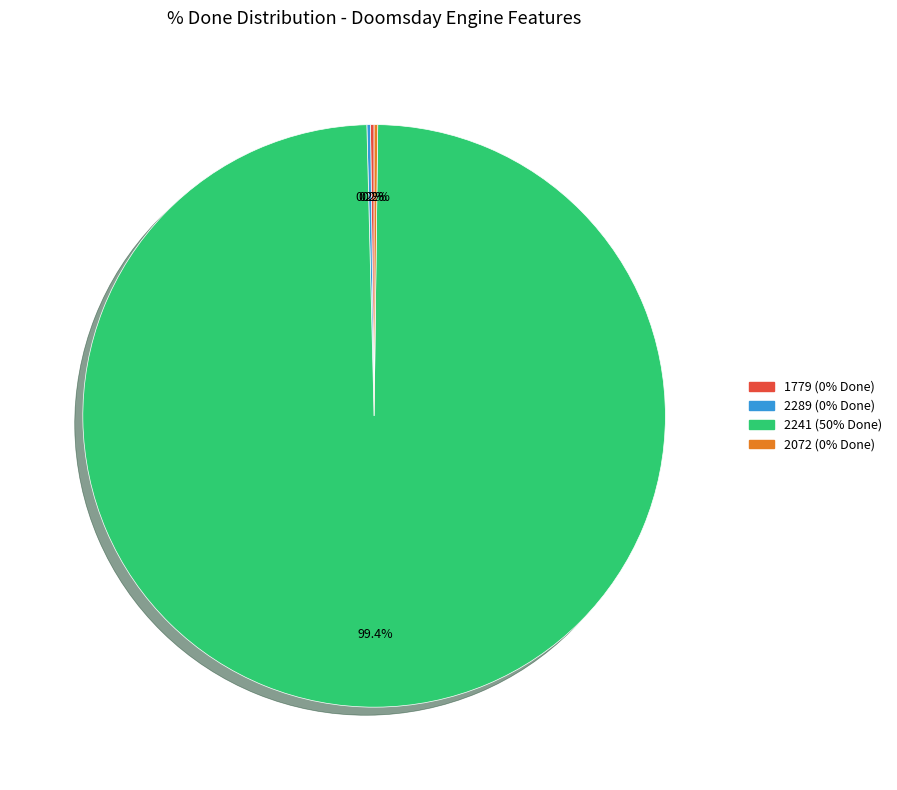

Which category has the biggest portion of the pie?

2241